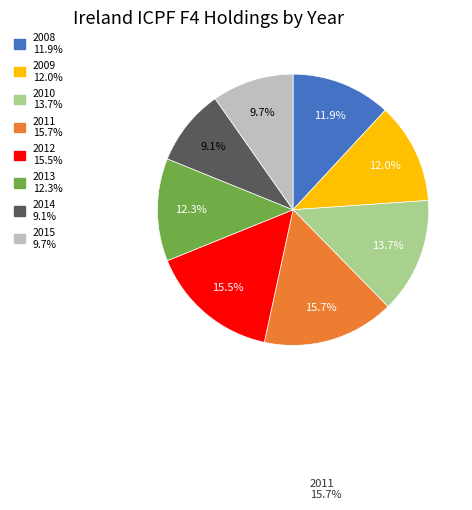

What portion of the pie excludes 2012?

84.5%